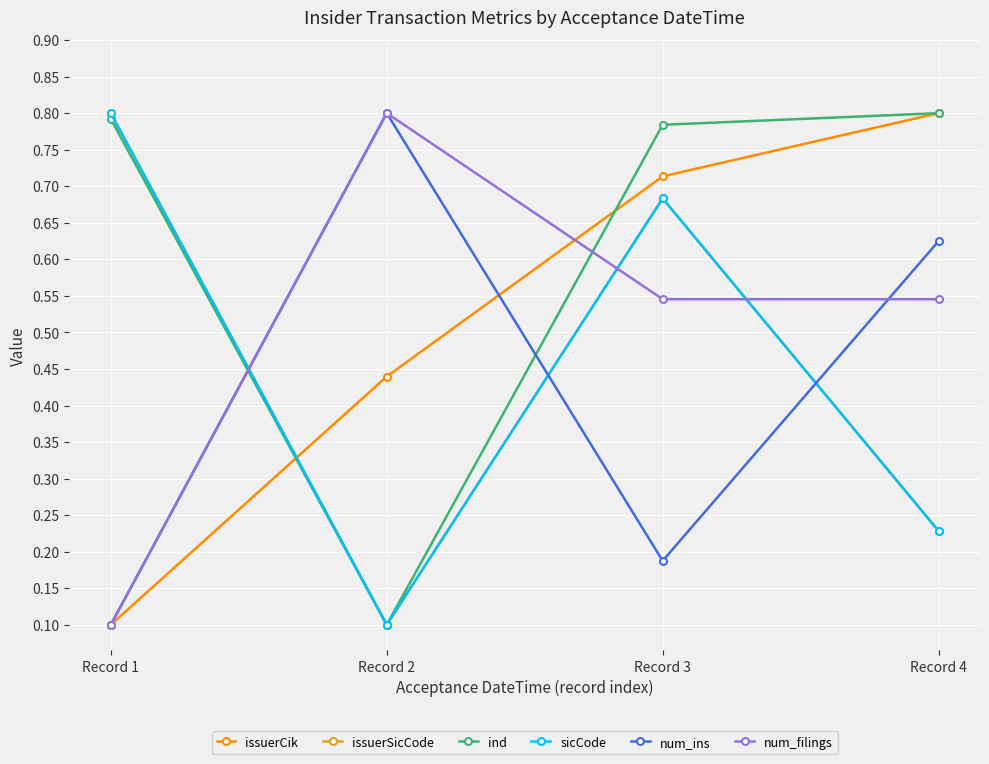

What is the sum of the issuerSicCode values at Record 4 and Record 2?

0.3